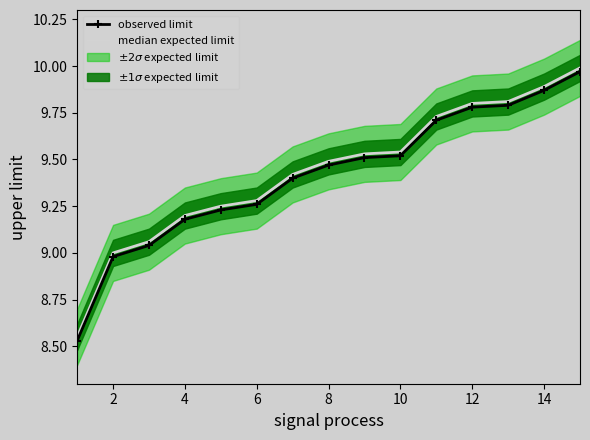

True or false: observed limit has more than 2 points higher than both neighbors.

False